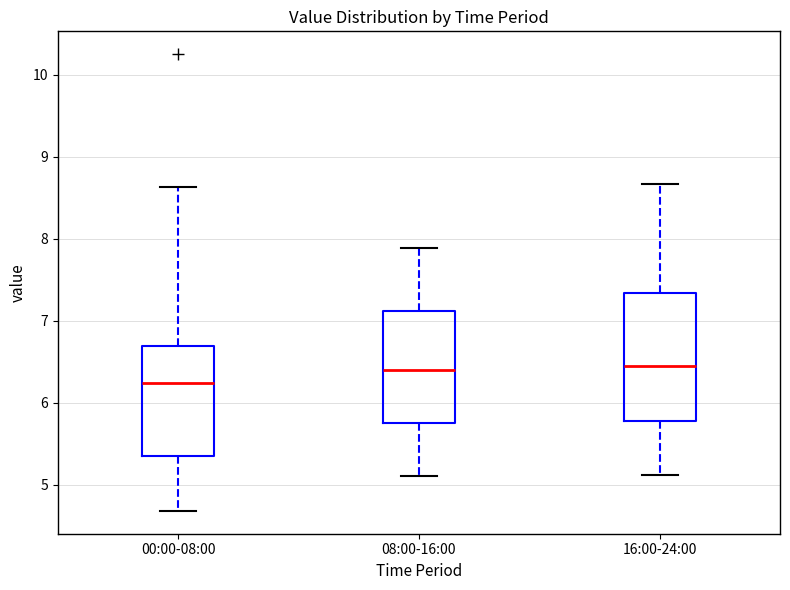

Which box has the lowest median line?

00:00-08:00